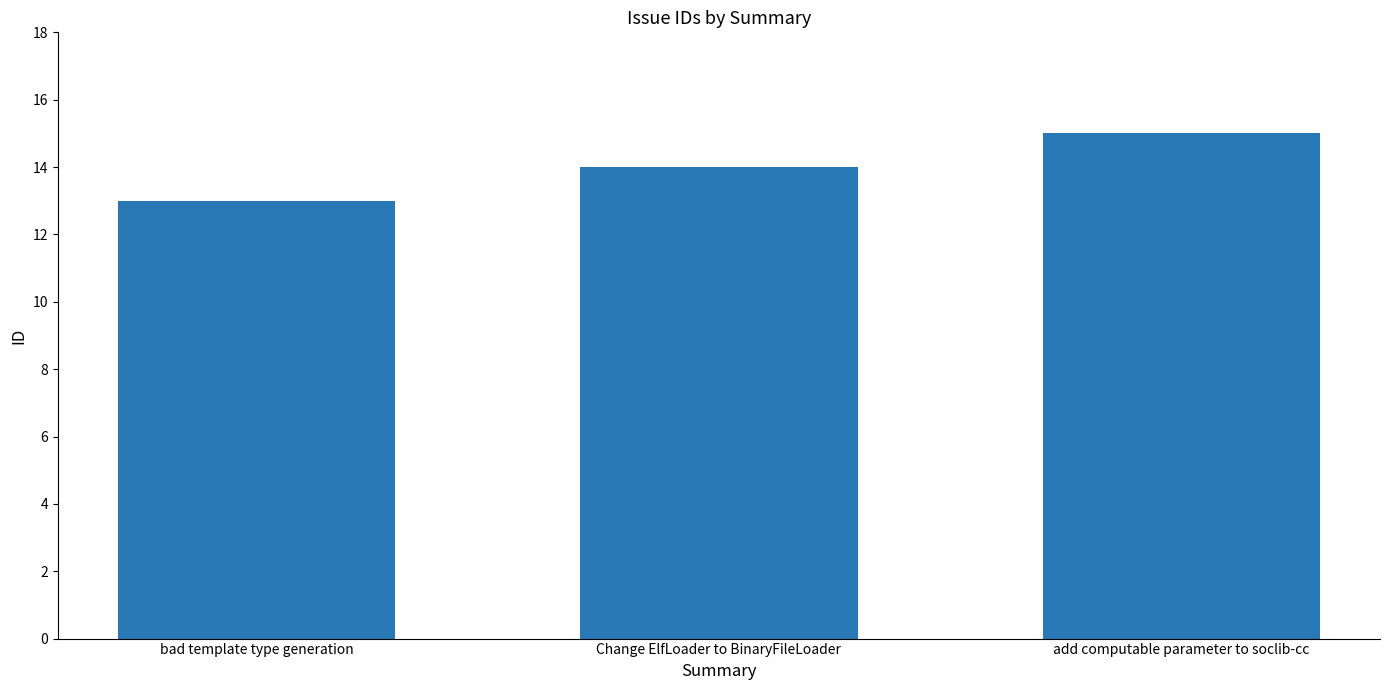

Reading right to left, extract all data points from this chart.

add computable parameter to soclib-cc=15	Change ElfLoader to BinaryFileLoader=14	bad template type generation=13